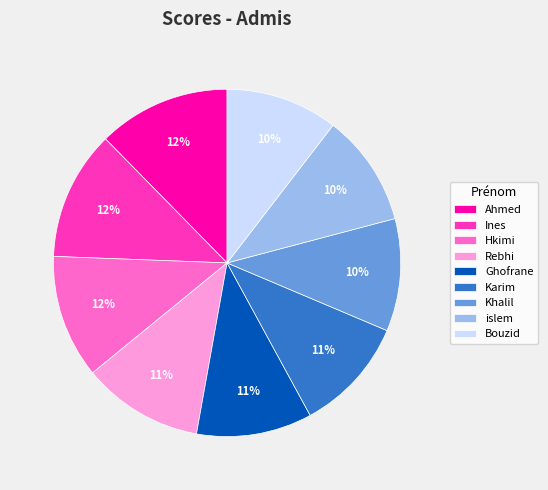

To the nearest percent, what percentage of the pie is Ghofrane?

11%